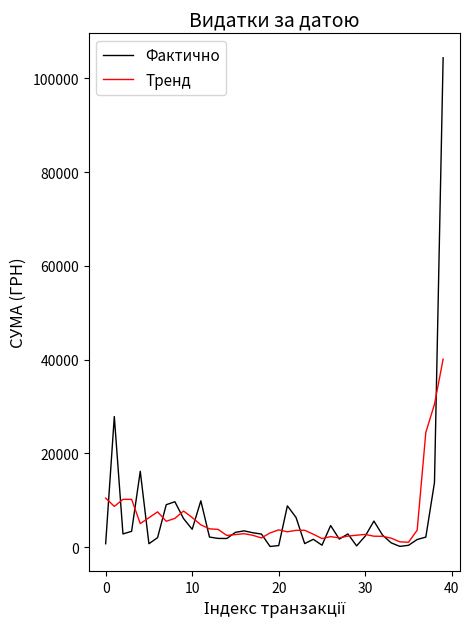

Which series has the widest spread of values?

Фактично